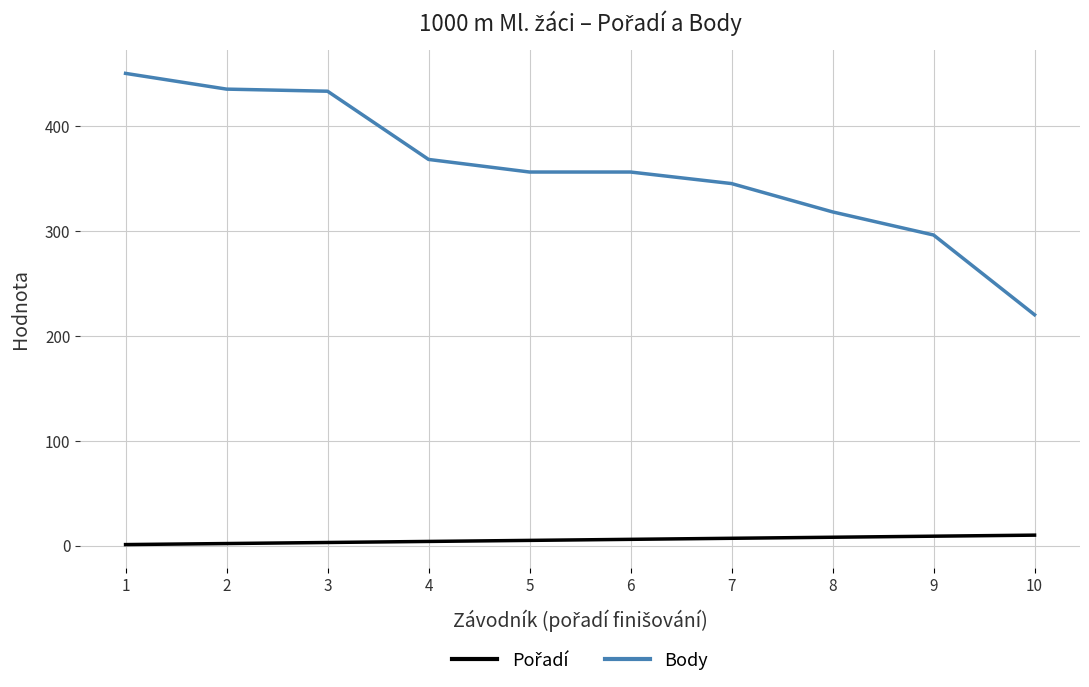

At how many categories does at least one series exceed 150?

10